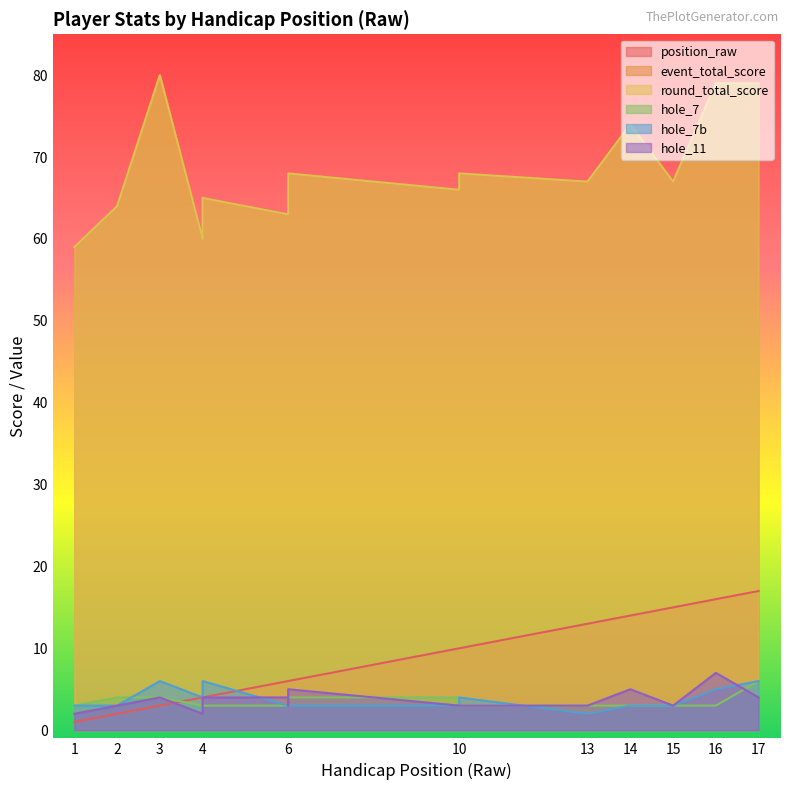

Which series has the widest spread of values?

event_total_score